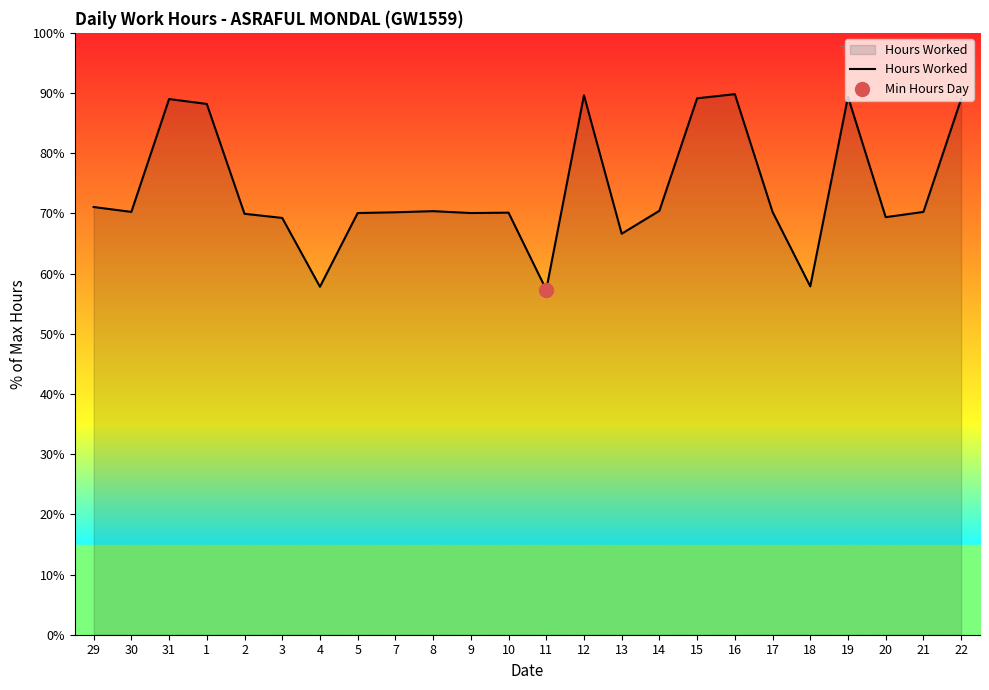

What is the ratio of the value at 9 to the value at 12?

0.8